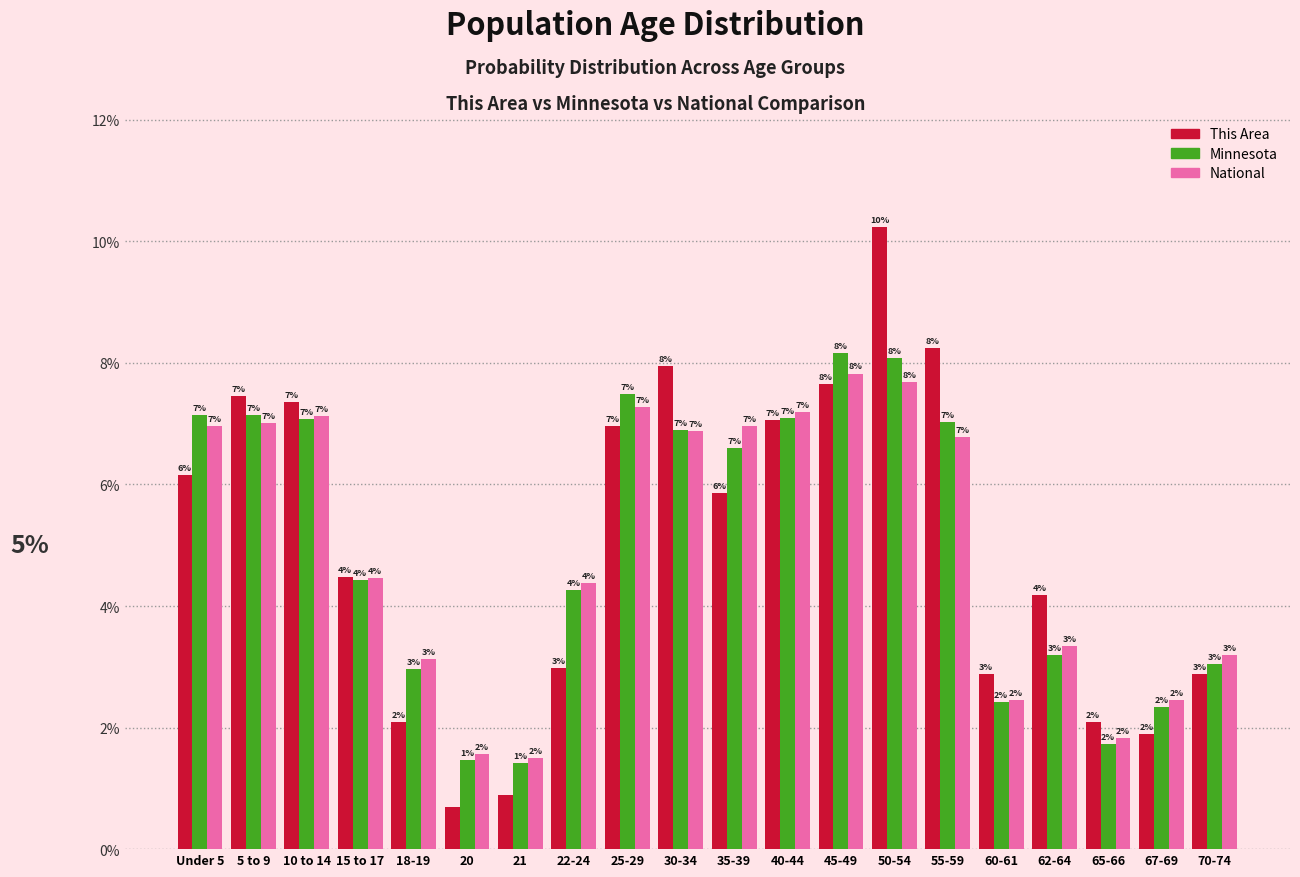

The National series shows 4.4 at 22-24. True or false?

True